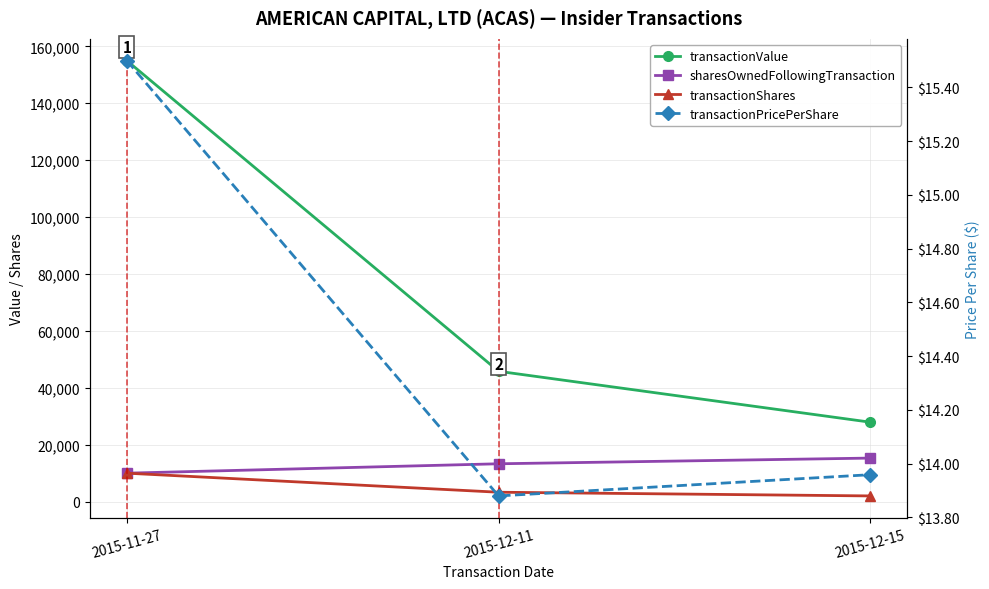

What is the difference between the second highest and minimum values in the transactionValue series?

17886.0